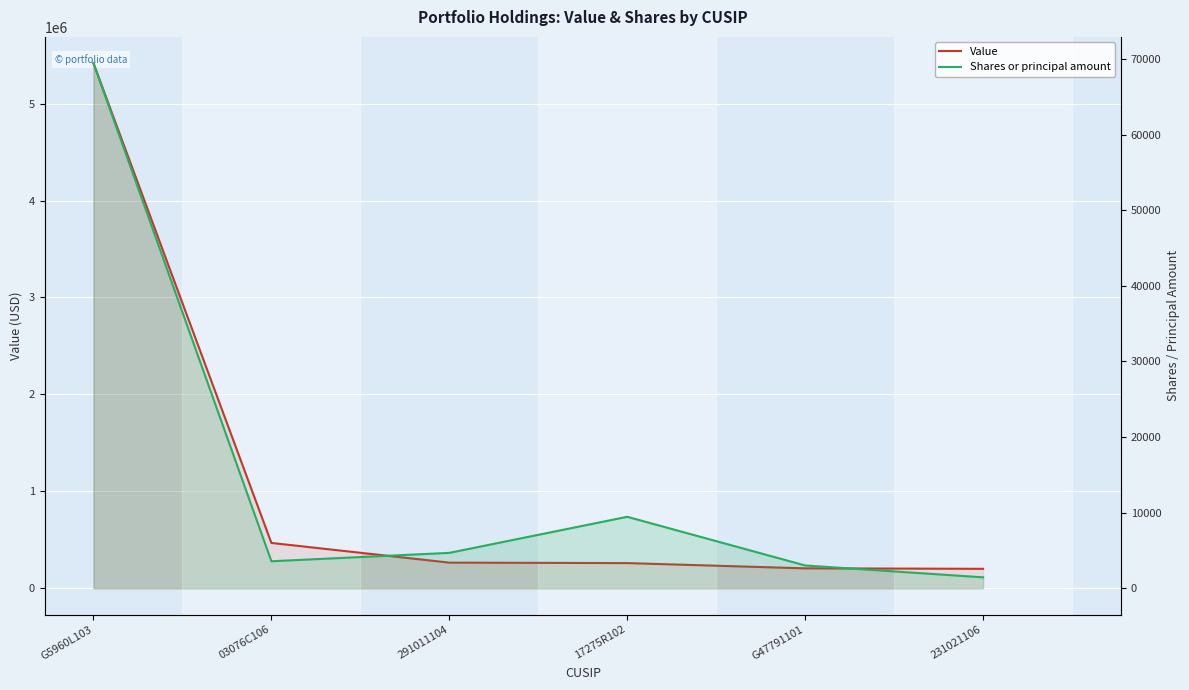

What is the difference between the maximum and minimum values in the Value series?

5216000